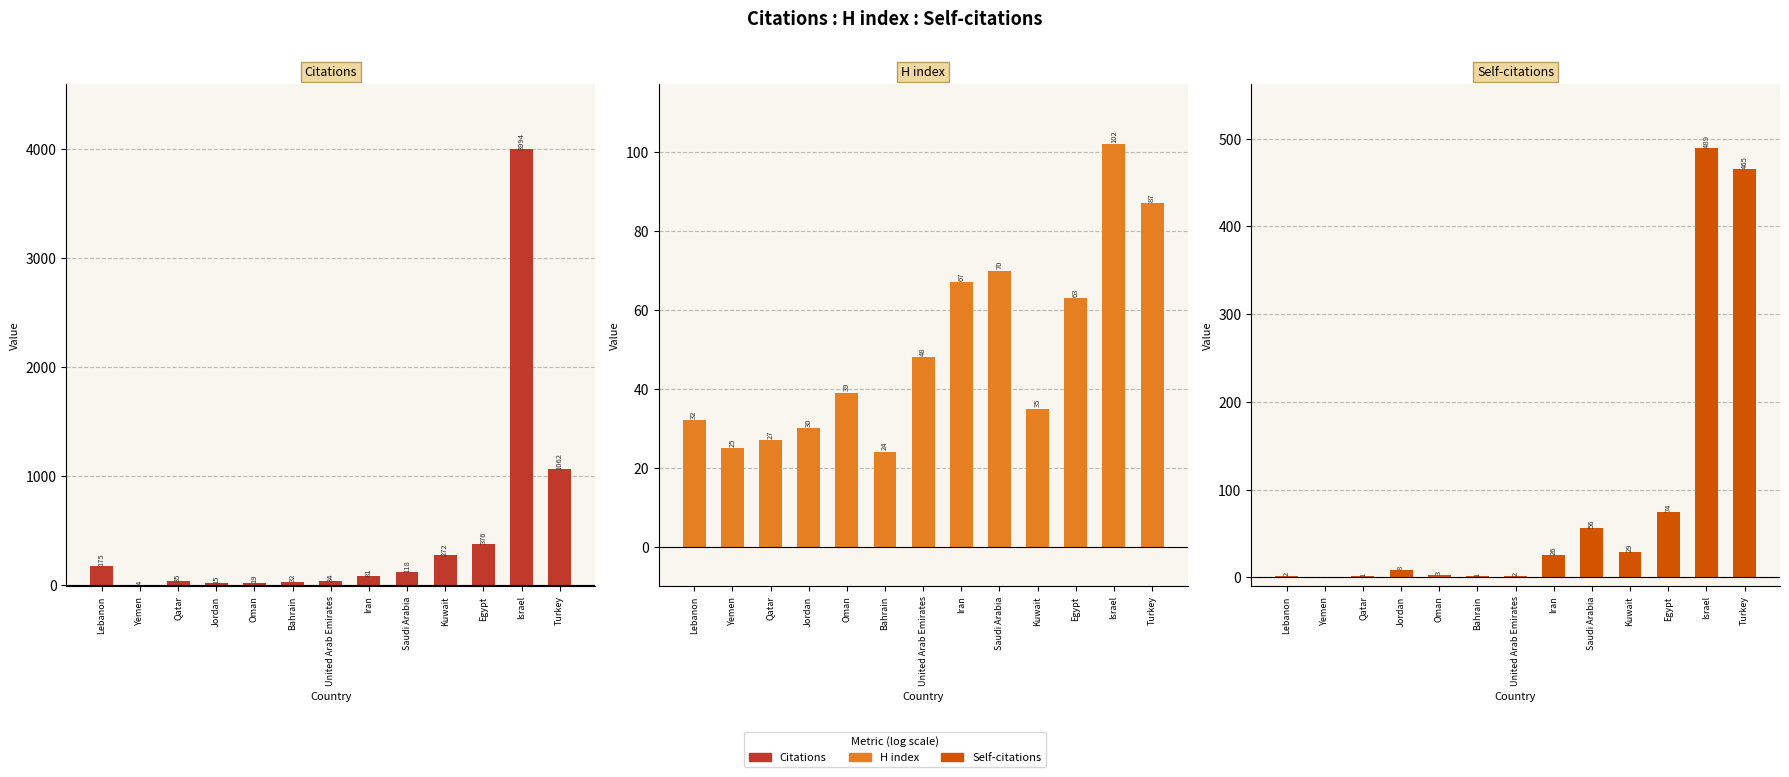

List the series in order of their peak value, highest first.

Citations (positive), Self-citations (positive), H index (positive), Citations (negative), H index (negative), Self-citations (negative)